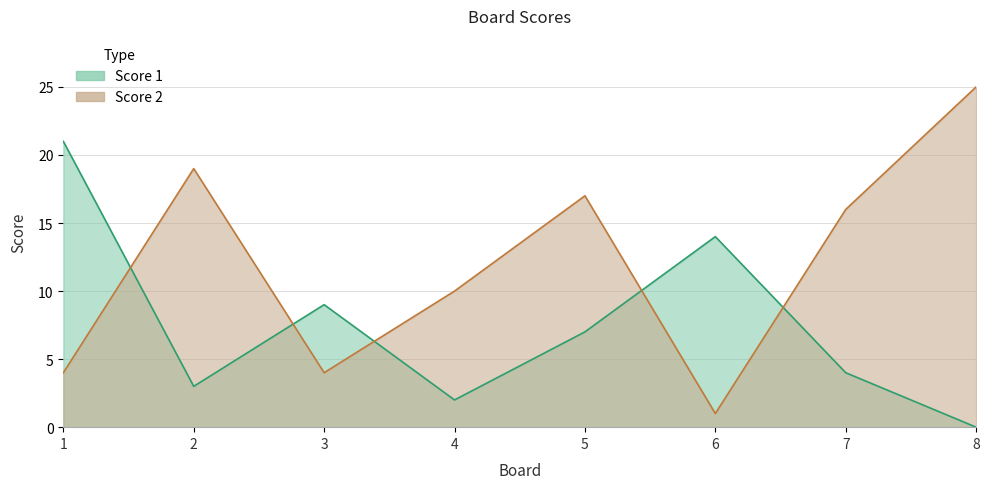

Where does the Score 2 series first go above 16?

2